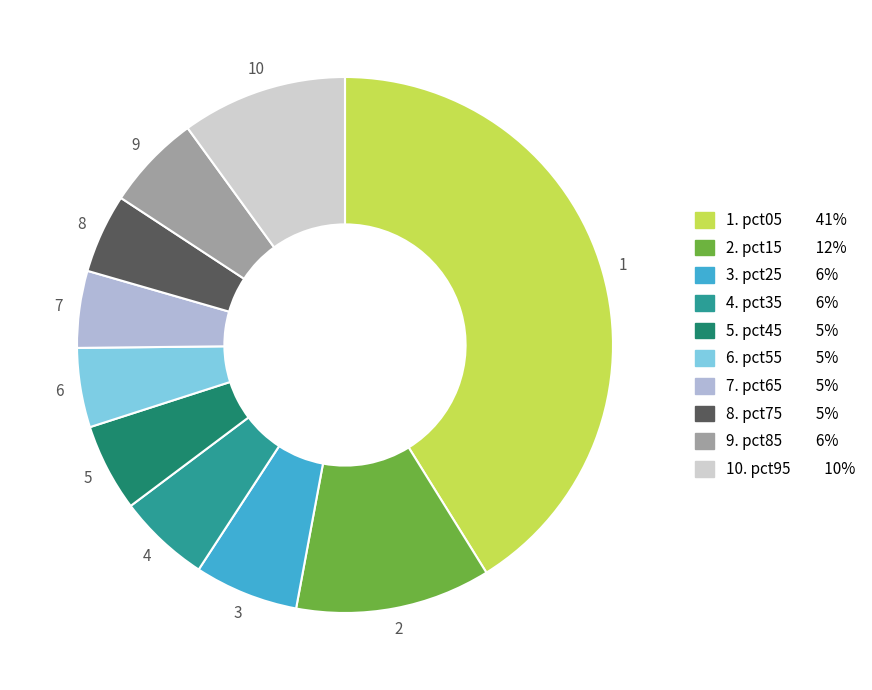

Is there any slice that represents more than half of the pie?

No